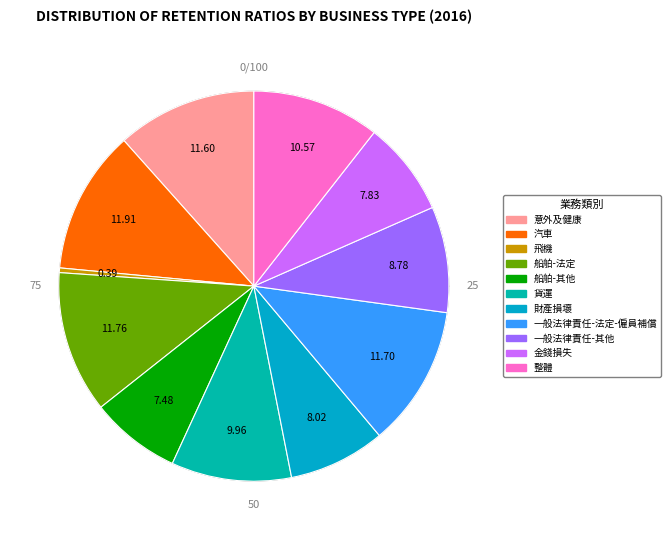

What percentage is NOT represented by 貨運?

90.0%